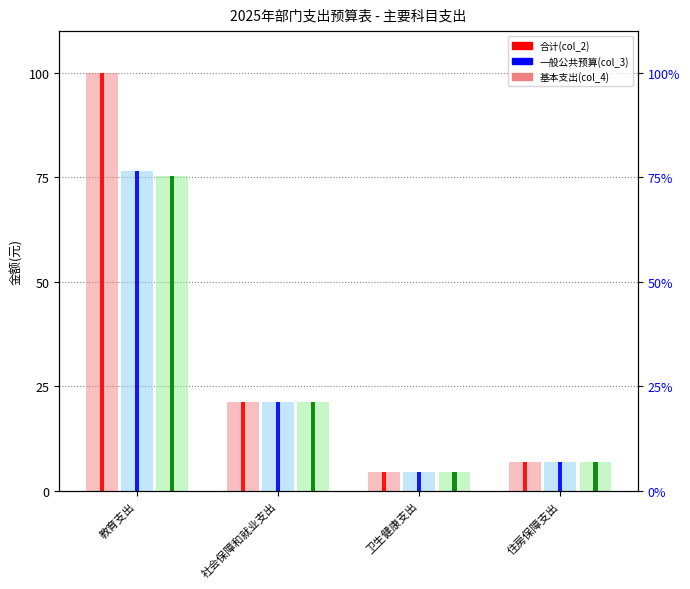

Reading right to left, what are all the values shown in this chart?

合计(col_2): 6.9	4.5	21.4	100.0
一般公共预算(col_3): 6.9	4.5	21.4	76.6
基本支出(col_4): 6.9	4.5	21.4	75.3